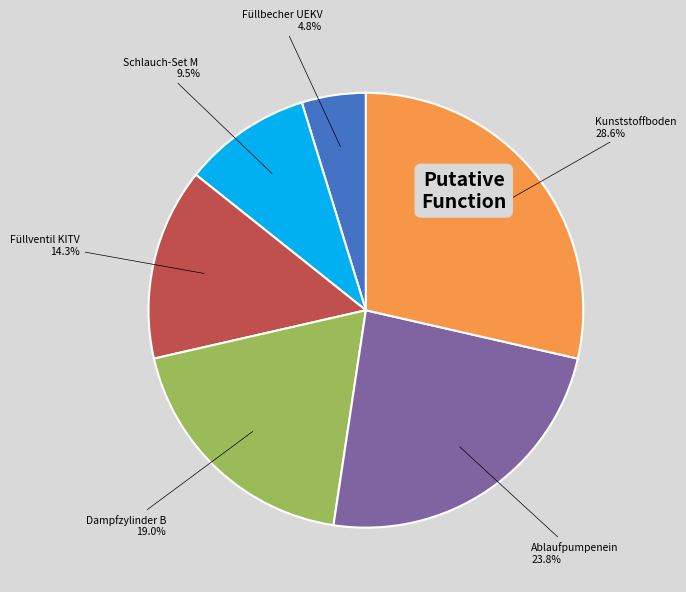

Is there a majority slice in this chart?

No